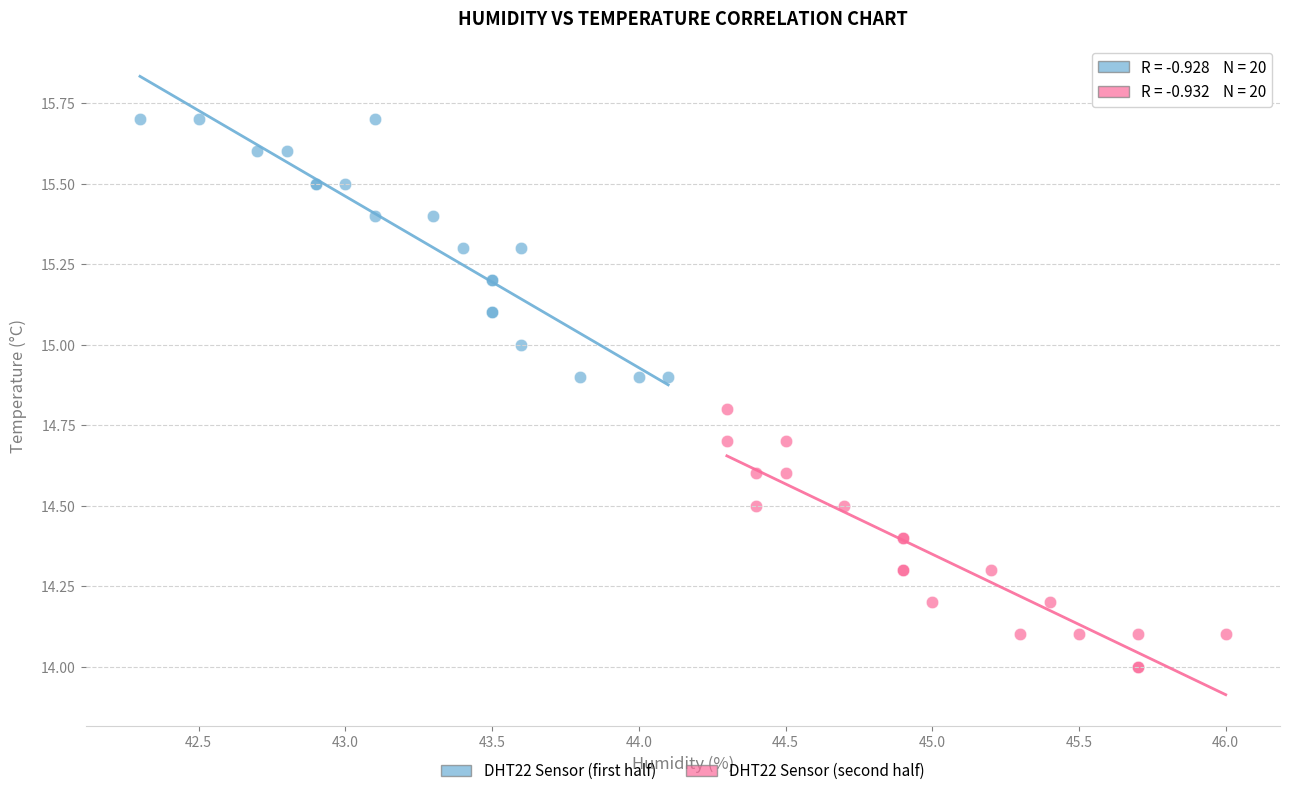

Which series reaches the maximum Y coordinate?

DHT22 Sensor (first half)